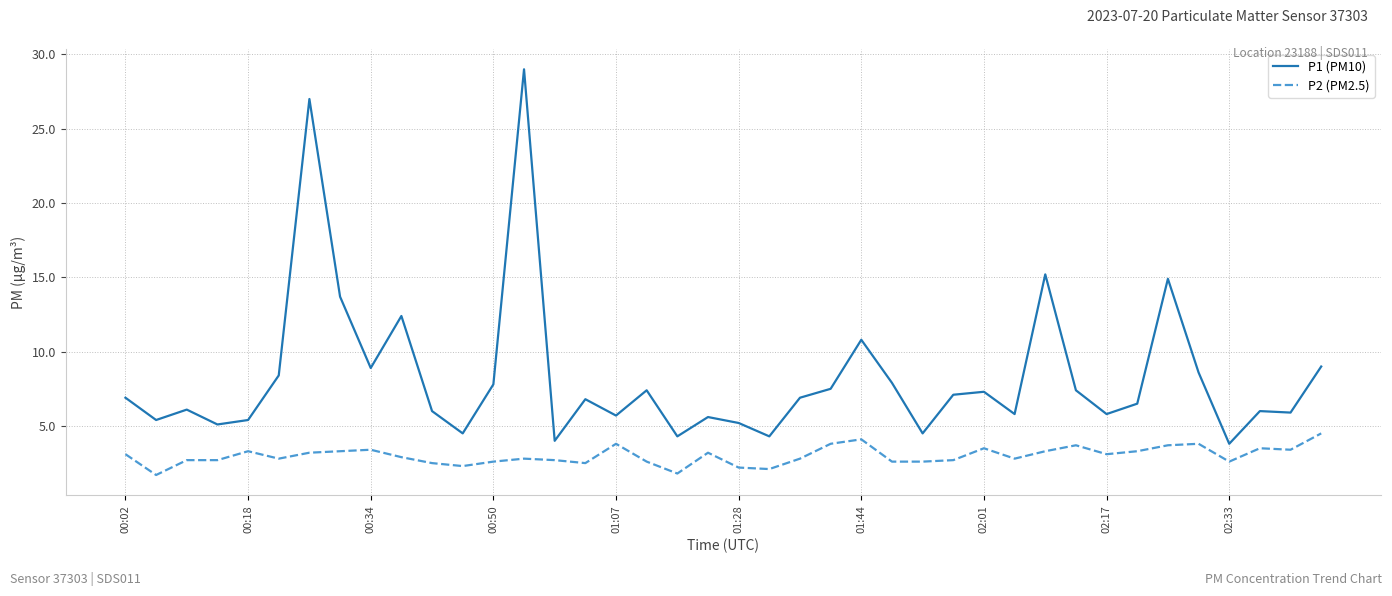

What is the minimum value for P2 (PM2.5)?

1.7